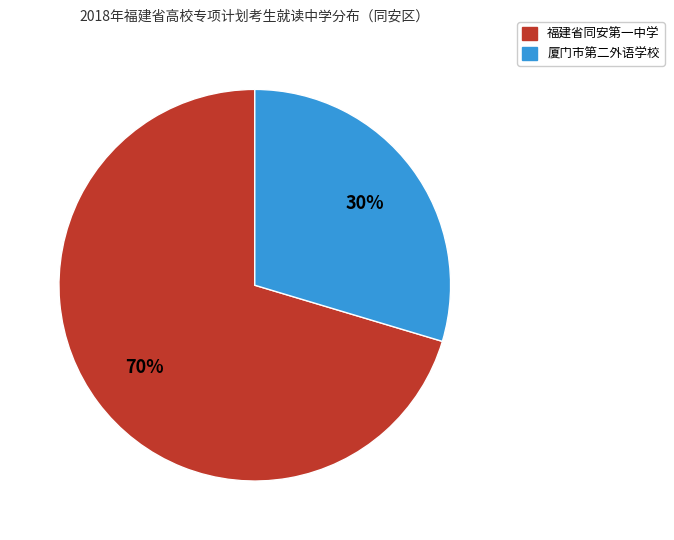

Is the sum of 厦门市第二外语学校 and 福建省同安第一中学 greater than half?

Yes